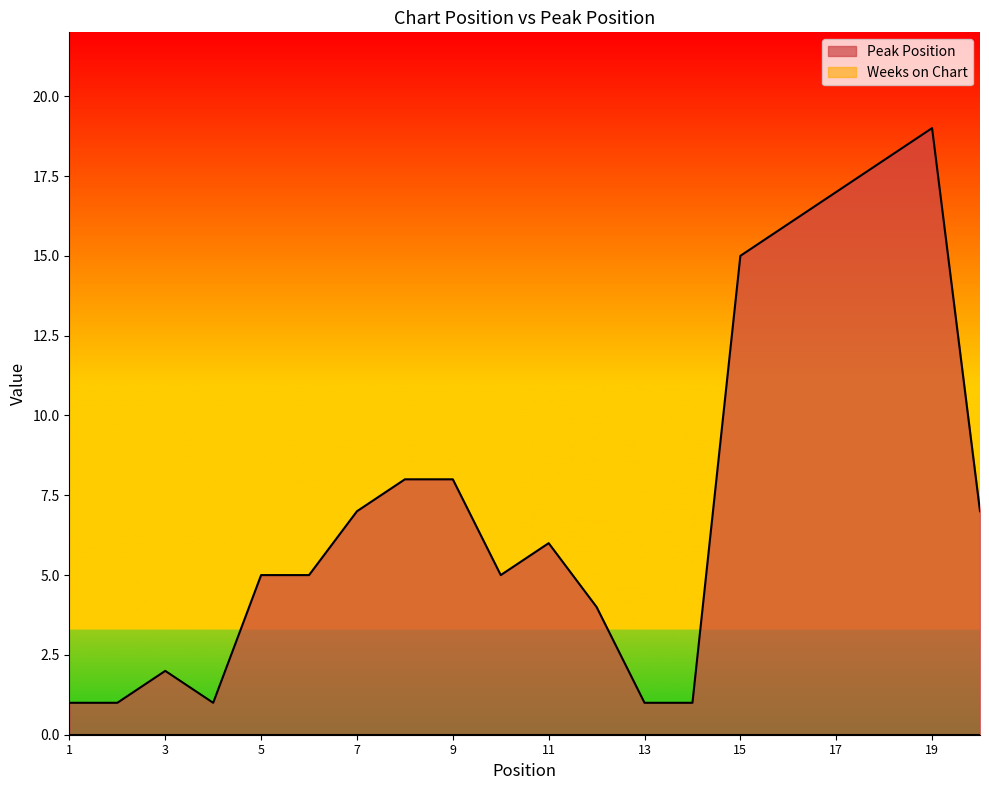

Does the chart display data point markers on the line(s)?

No